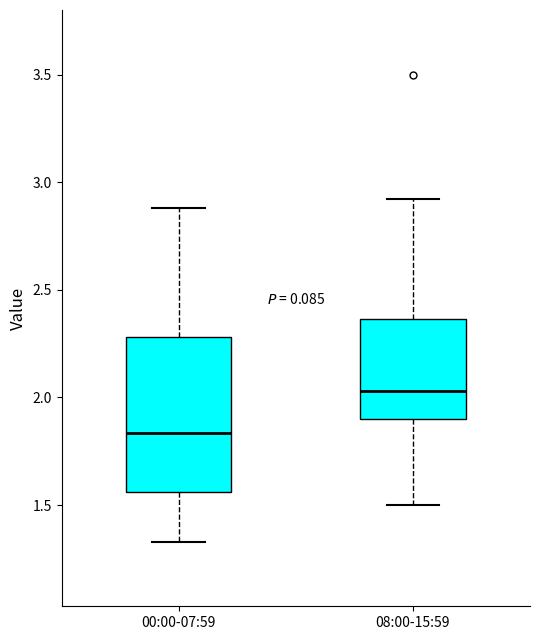

Reading left to right, transcribe this box plot: for each box, give where its median line is, the range the box spans, and where its two whiskers end, as read against the y-axis. The values are not printed on the chart, so give them approximately, as read against the axis.

00:00-07:59: median 1.85, box 1.55 to 2.30, whiskers 1.35 to 2.90
08:00-15:59: median 2.05, box 1.90 to 2.35, whiskers 1.50 to 2.90